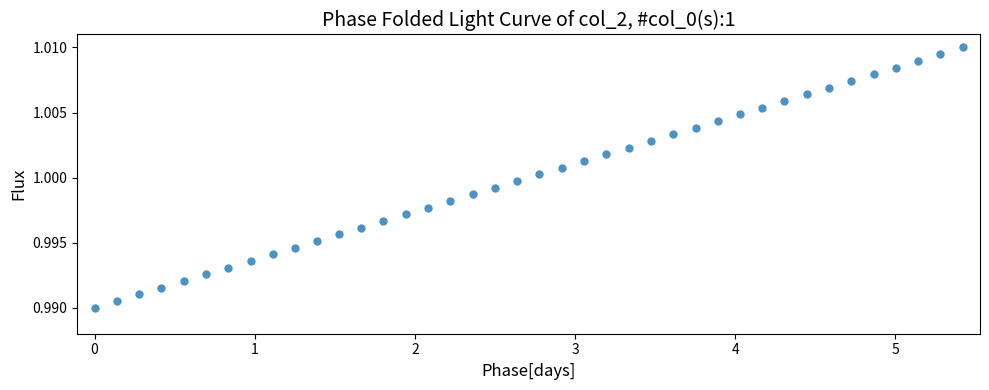

Count the number of points in this scatter plot.

40